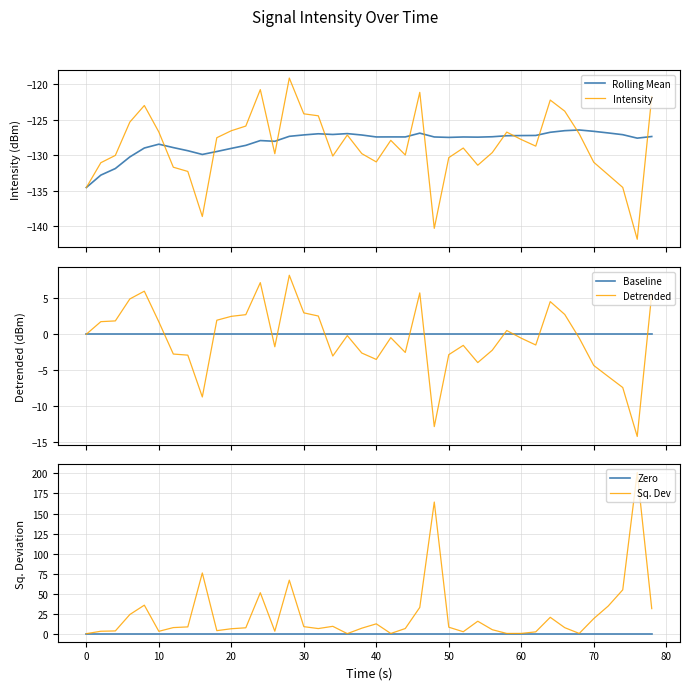

What is the highest value of the Rolling Mean series?

-126.5